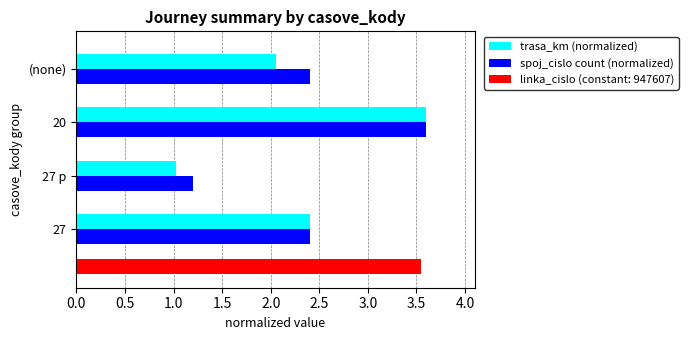

How many data points in trasa_km (normalized) are less than 2?

1